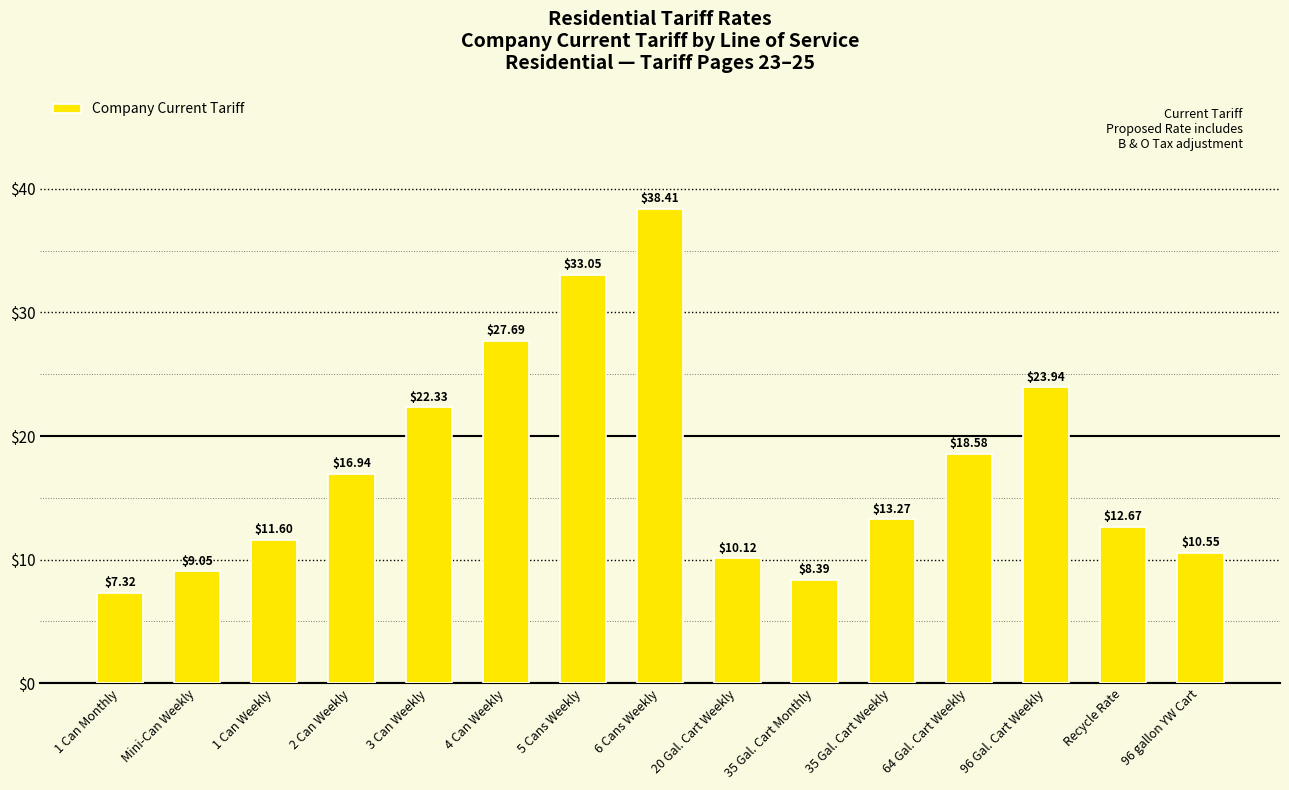

Count the number of data series in this chart.

1